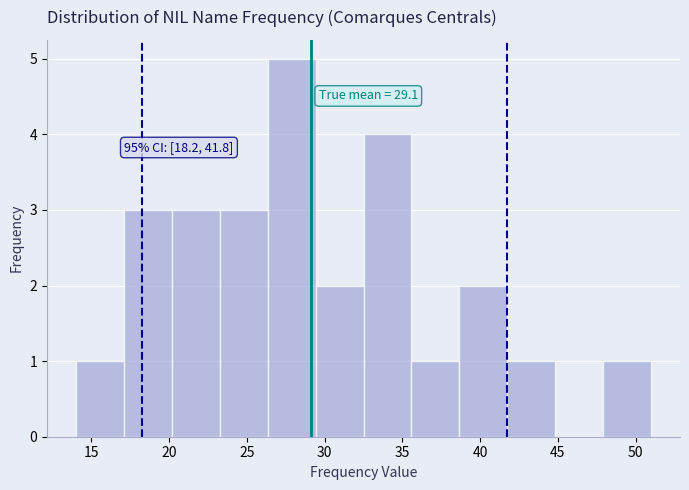

Over which range of the x-axis is the bar tallest?

26.5 to 29.5